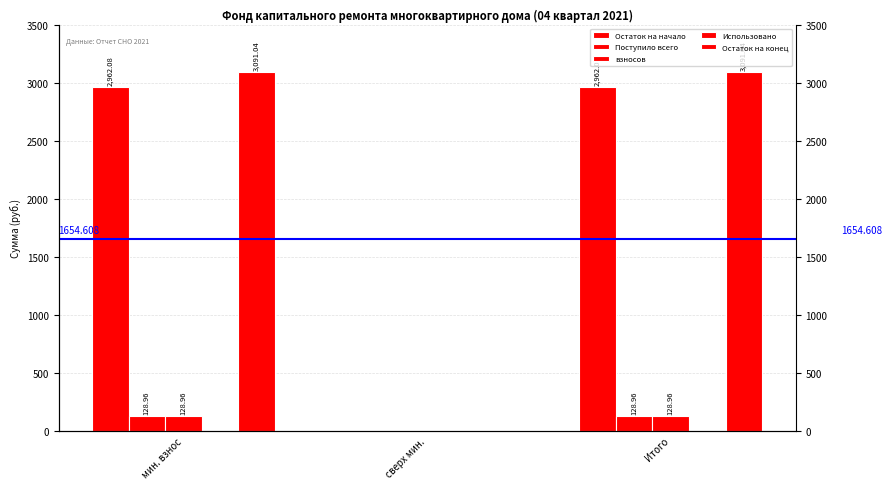

Reading left to right, transcribe all the data shown in this chart.

Остаток на начало: 2962.1	0.0	2962.1
Поступило всего: 129.0	0.0	129.0
взносов: 129.0	0.0	129.0
Использовано: 0.0	0.0	0.0
Остаток на конец: 3091.0	0.0	3091.0